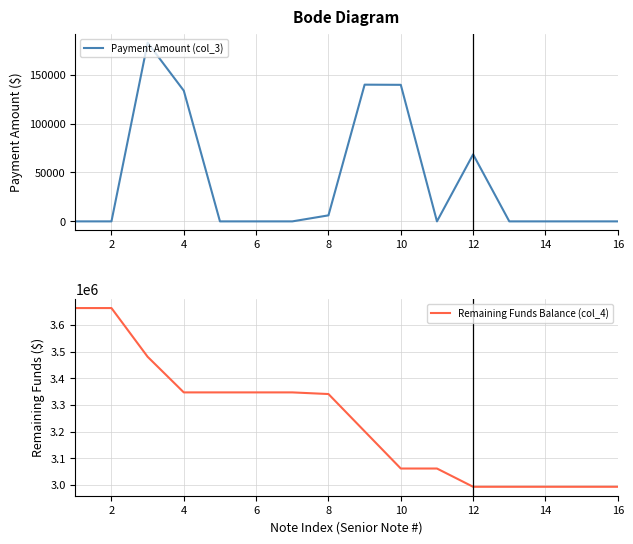

Is it true that Remaining Funds Balance (col_4) equals 5975784.0 at 10?

False